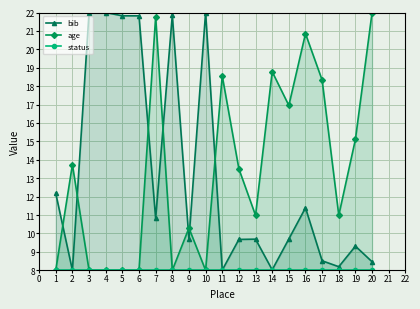

Which series has the widest spread of values?

bib